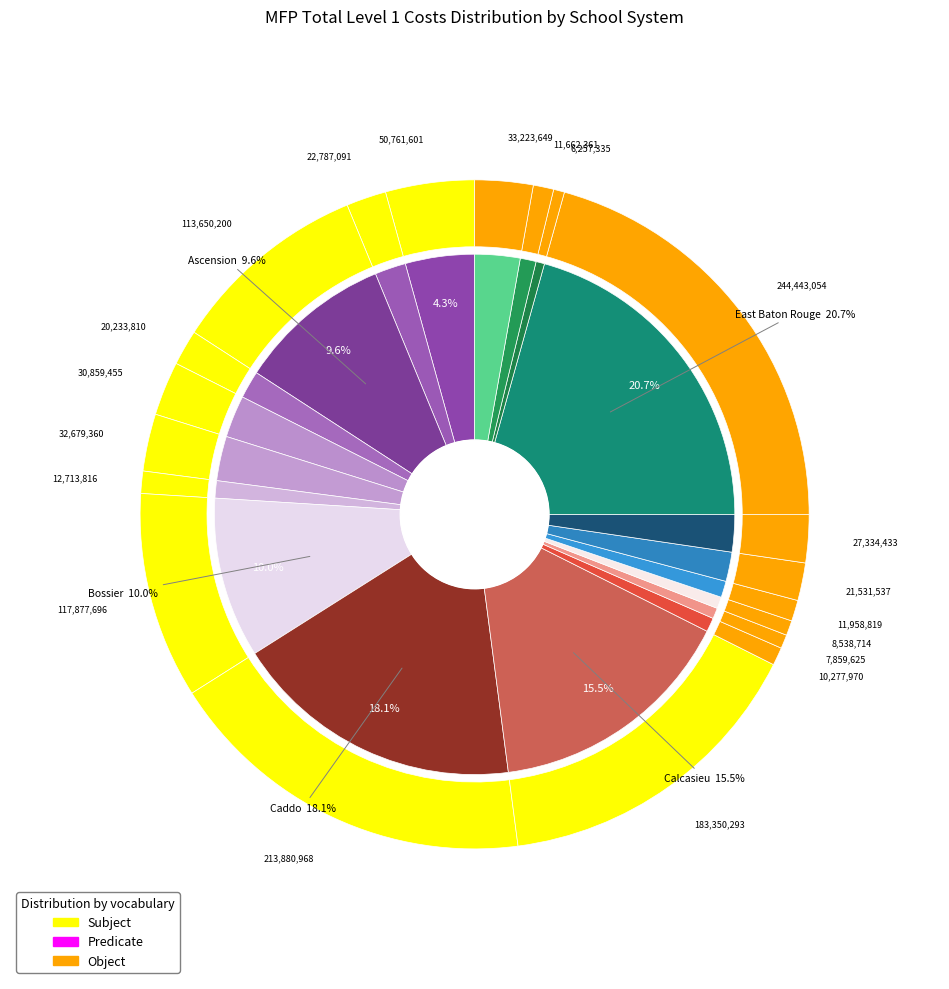

Count the number of slices in the pie.

20